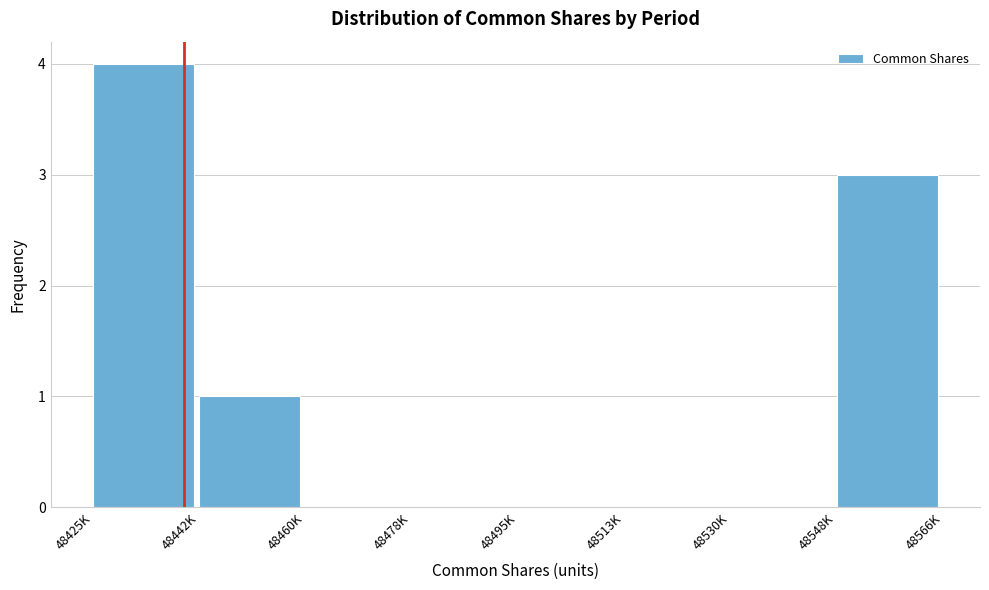

Reading left to right, transcribe all the data shown in this chart.

48425K=4	48442K=1	48460K=0	48478K=0	48495K=0	48513K=0	48530K=0	48548K=3